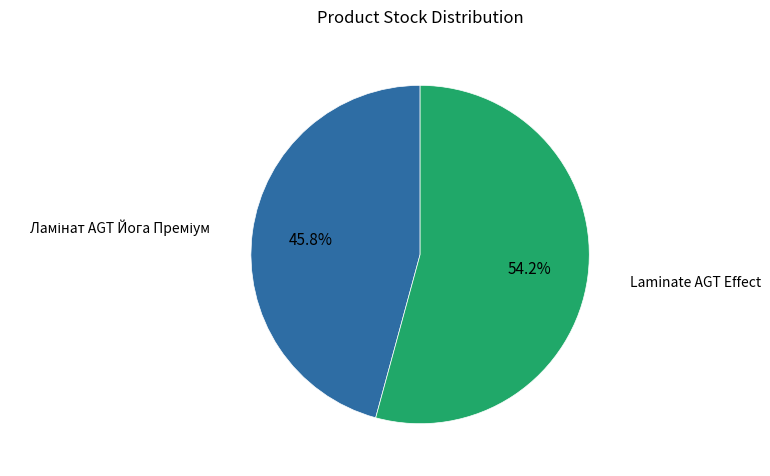

What percentage is NOT represented by Laminate AGT Effect?

45.8%